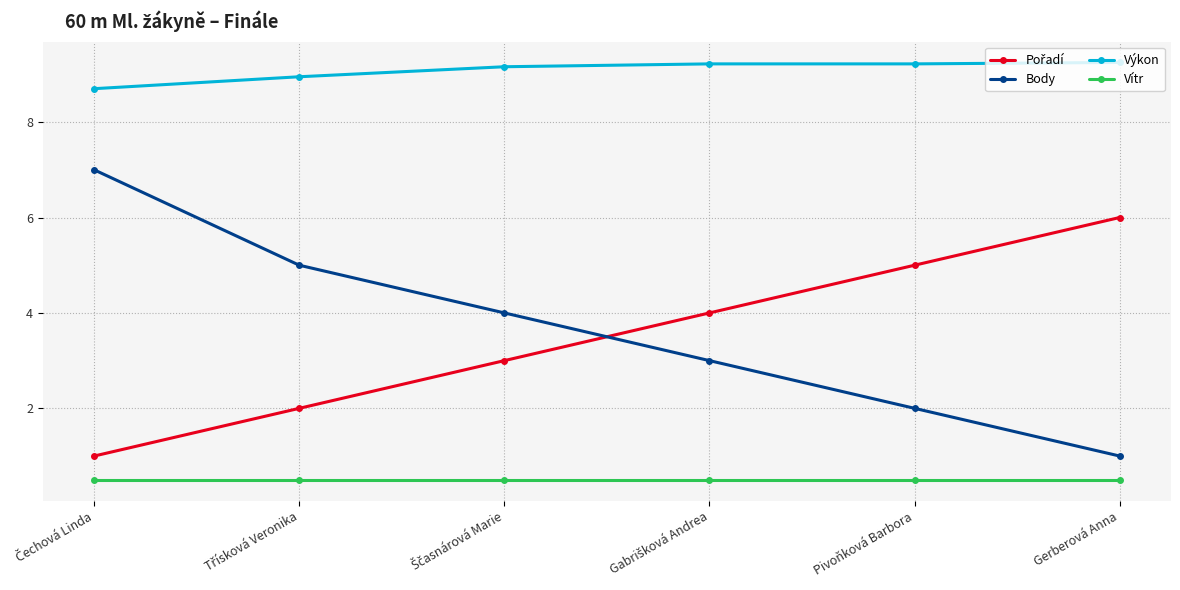

What is the minimum value for Vítr?

0.5